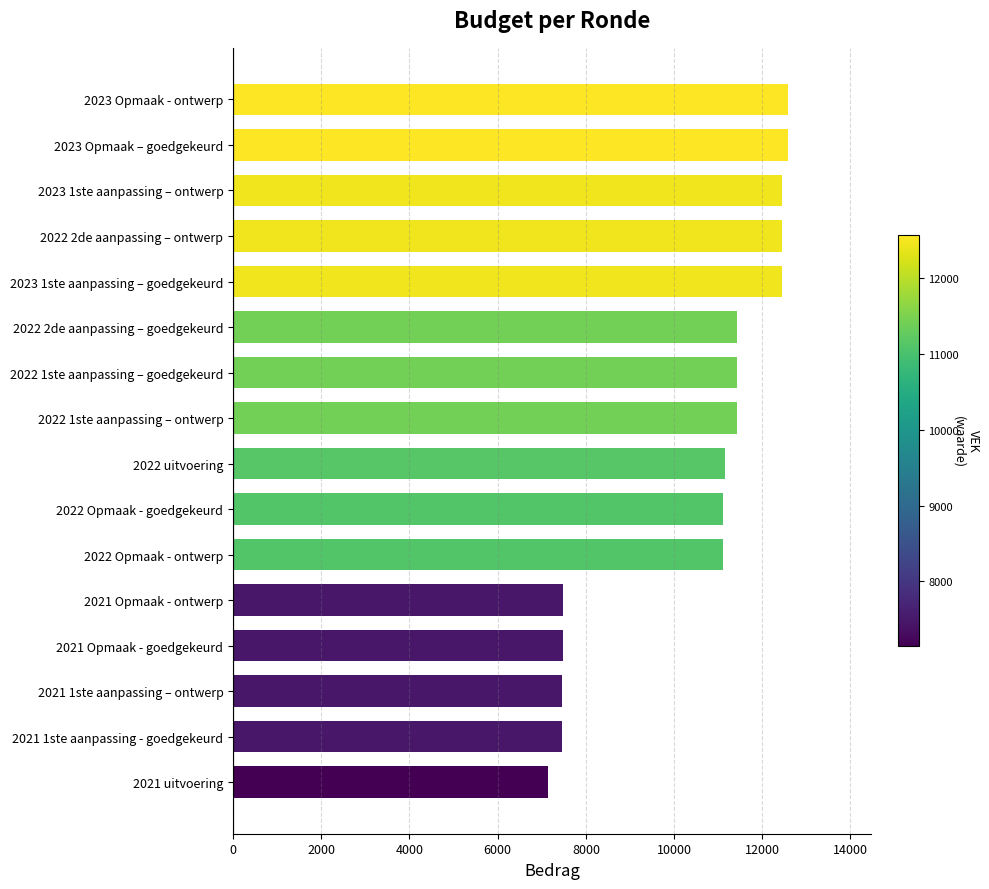

Which label corresponds to the smallest value in the chart?

2021 uitvoering